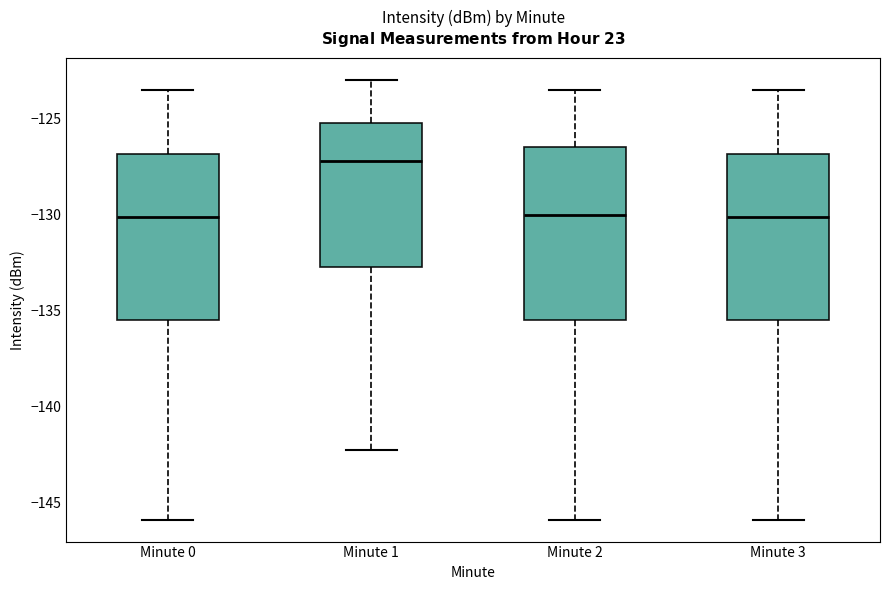

Where is the lower edge of the box for Minute 1 on the y-axis? The values are not printed on the chart, so give them approximately, as read against the axis.

-132.5